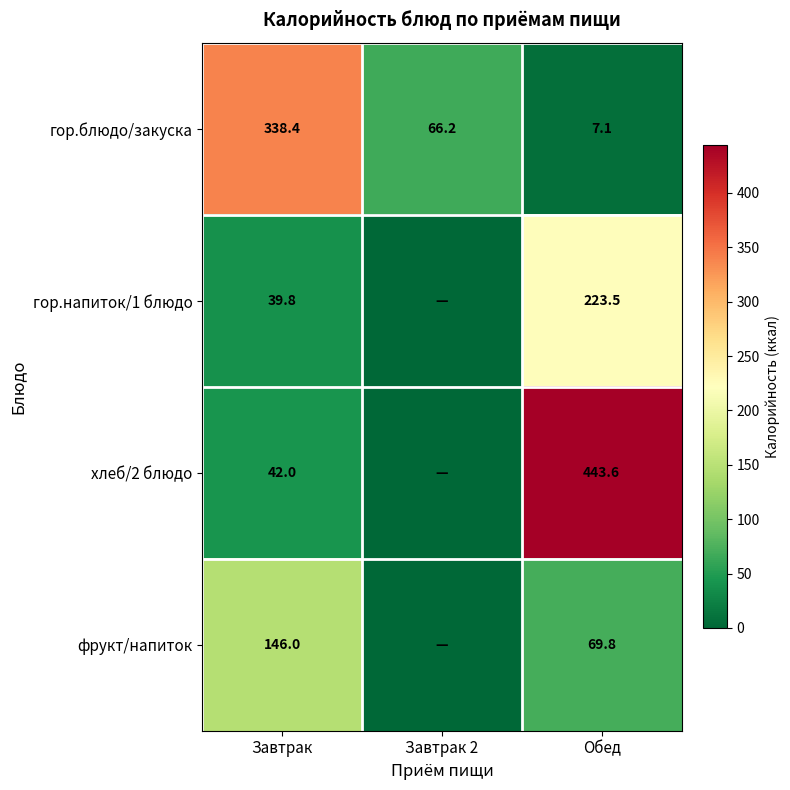

What is the approximate value of гор.блюдо/закуска at Завтрак 2?

66.2